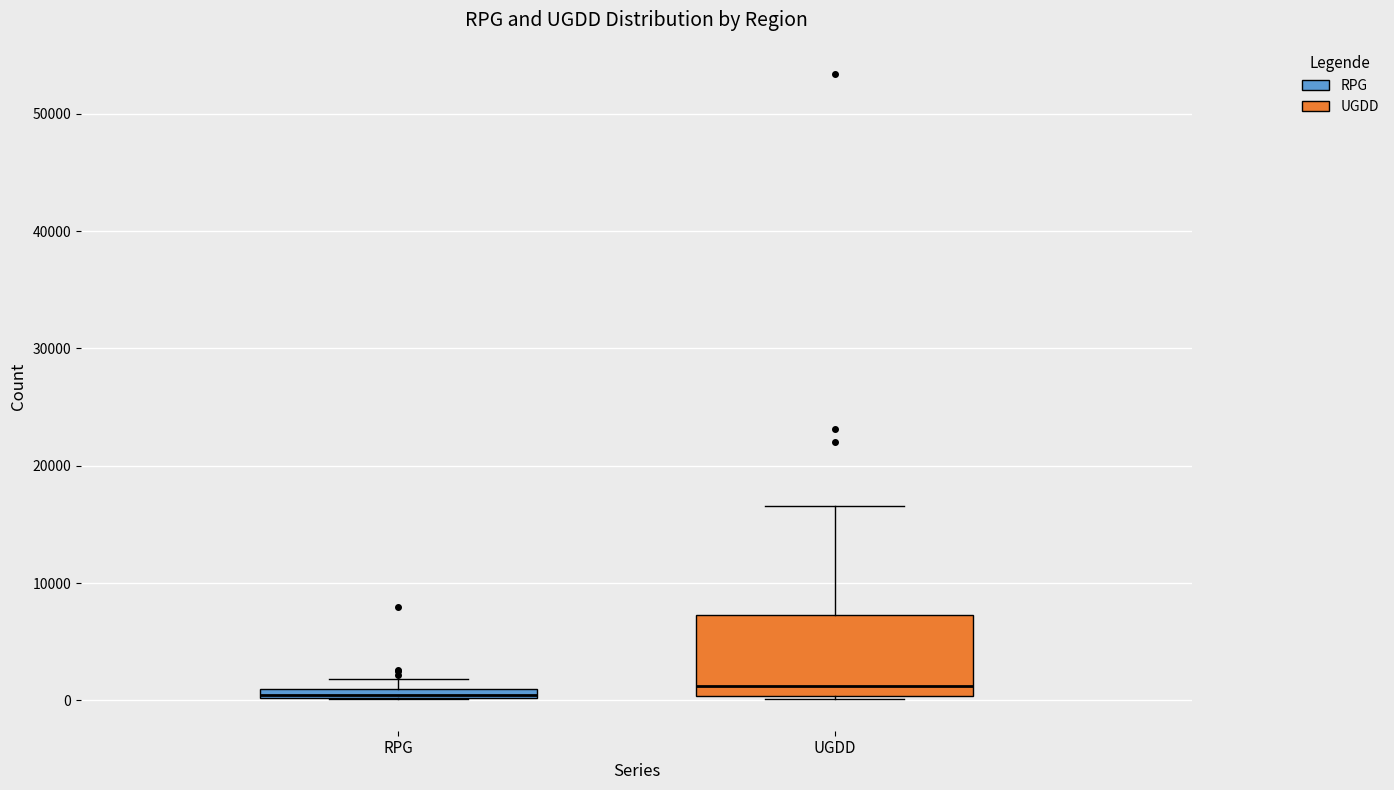

Where does the upper whisker of the box for UGDD end on the y-axis? The values are not printed on the chart, so give them approximately, as read against the axis.

17000